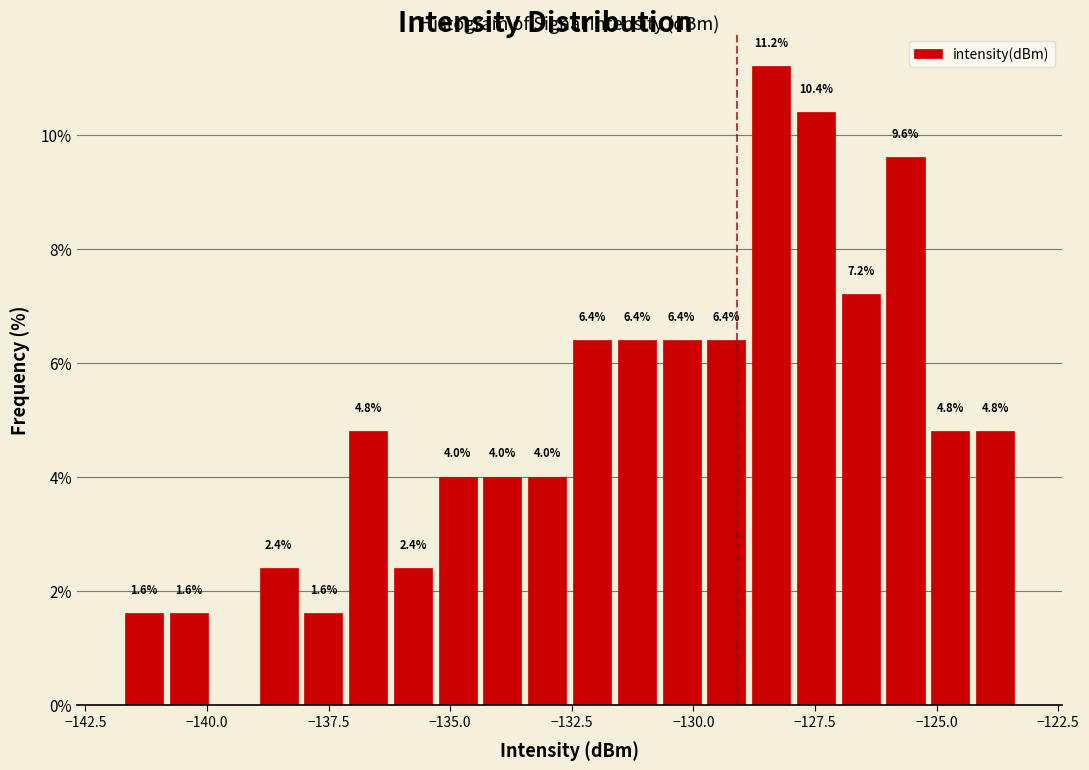

Read against the x-axis, roughly where is the centre of the tallest bar?

-128.5